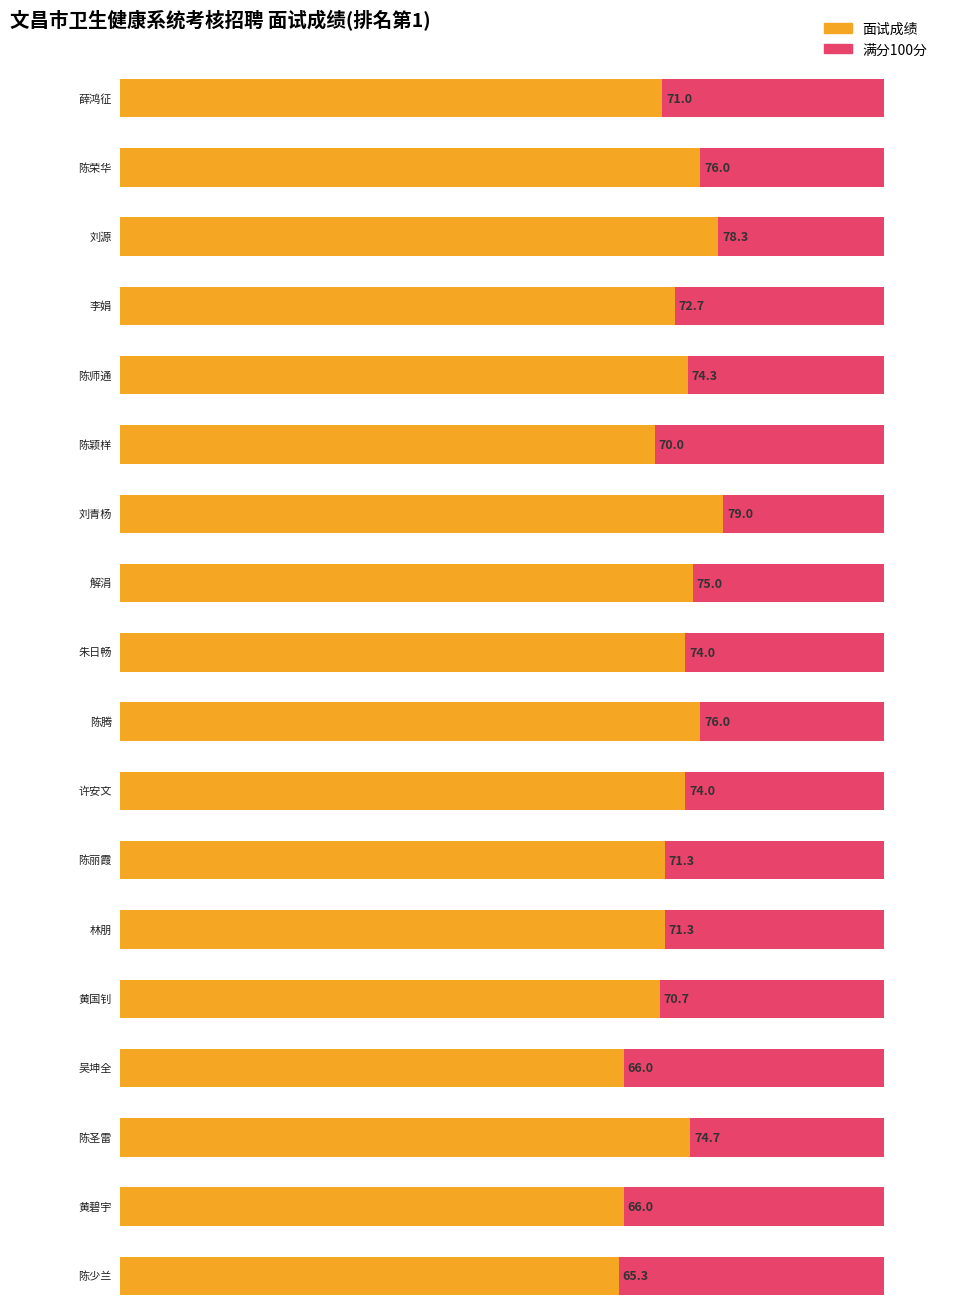

What is the minimum value shown in the chart?

65.3